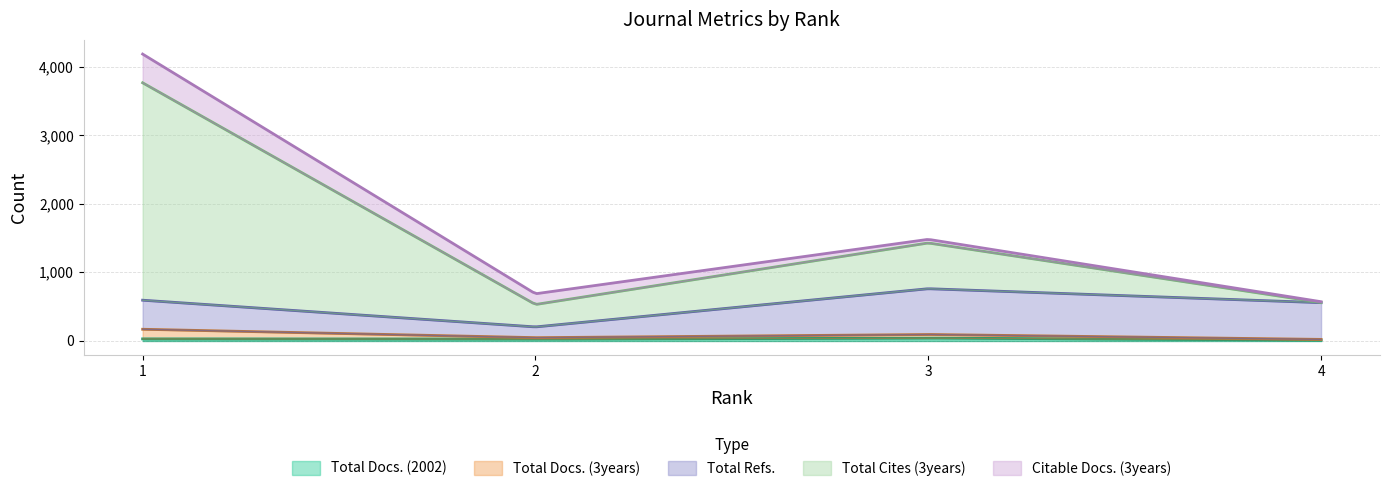

At 1, list the series in order from largest to smallest.

Total Cites (3years), Total Refs., Citable Docs. (3years), Total Docs. (3years), Total Docs. (2002)